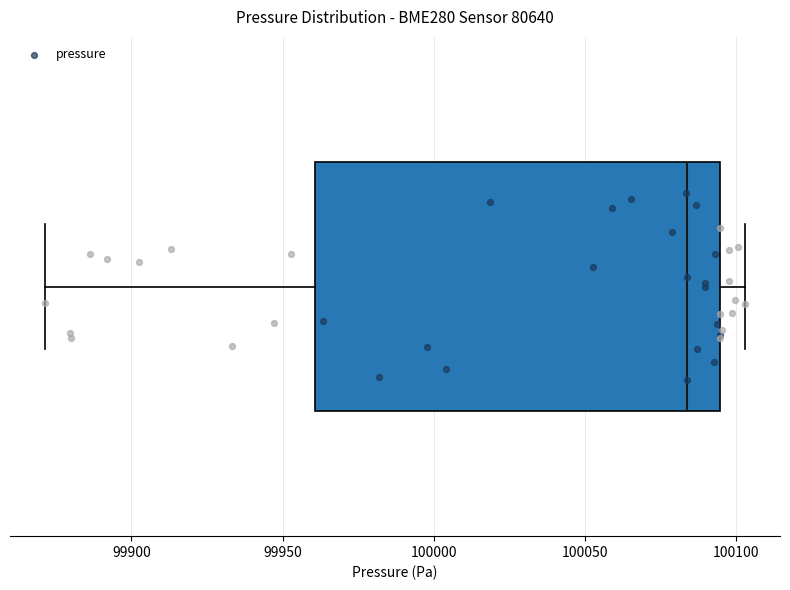

Transcribe this box plot: give where the median line is, the range the box spans, and where the two whiskers end, as read against the x-axis. The values are not printed on the chart, so give them approximately, as read against the axis.

median 100085, box 99960 to 100095, whiskers 99870 to 100105